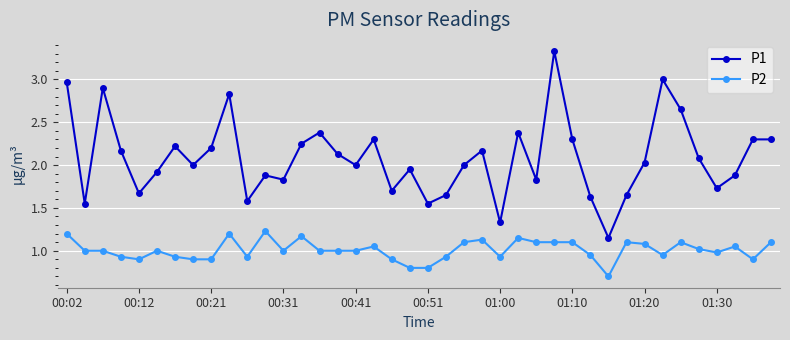

Which series has the largest total across all categories?

P1